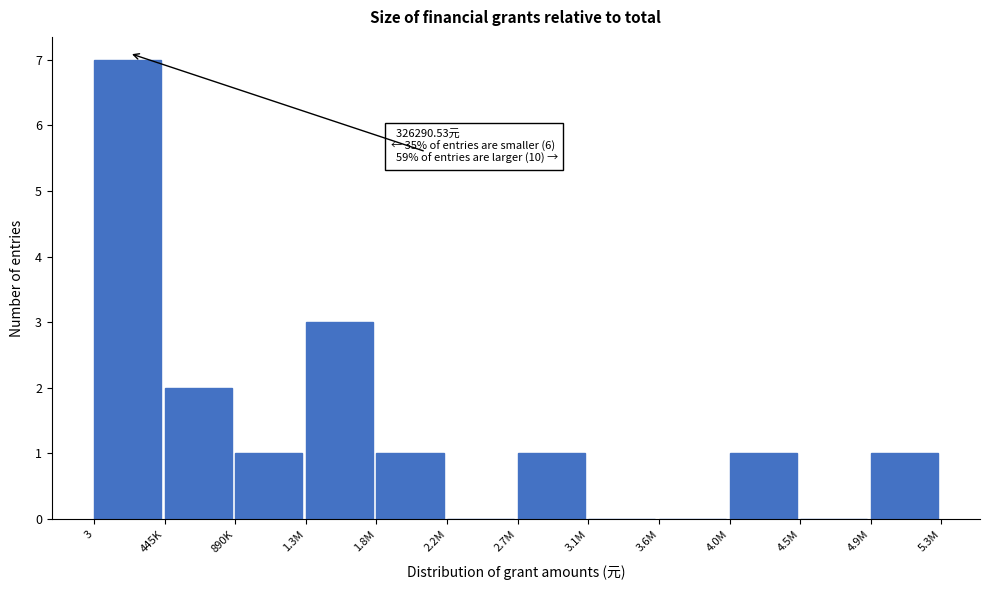

Reading left to right, transcribe all the data shown in this chart.

3=7	445K=2	890K=1	1.3M=3	1.8M=1	2.2M=0	2.7M=1	3.1M=0	3.6M=0	4.0M=1	4.5M=0	4.9M=1